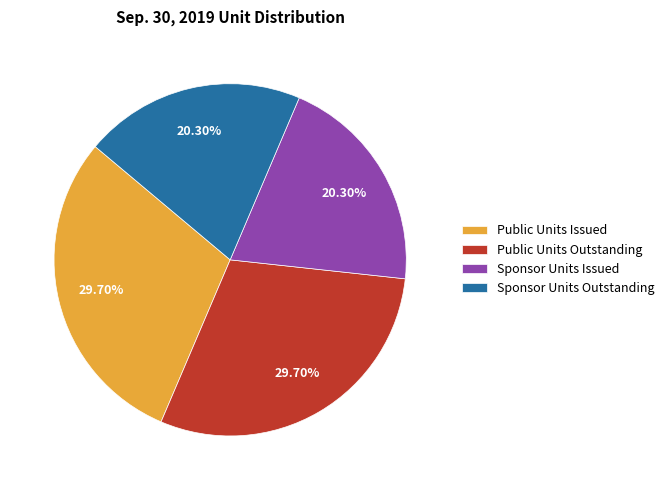

What is the ratio of the value at Public Units Outstanding to the value at Sponsor Units Issued?

1.5